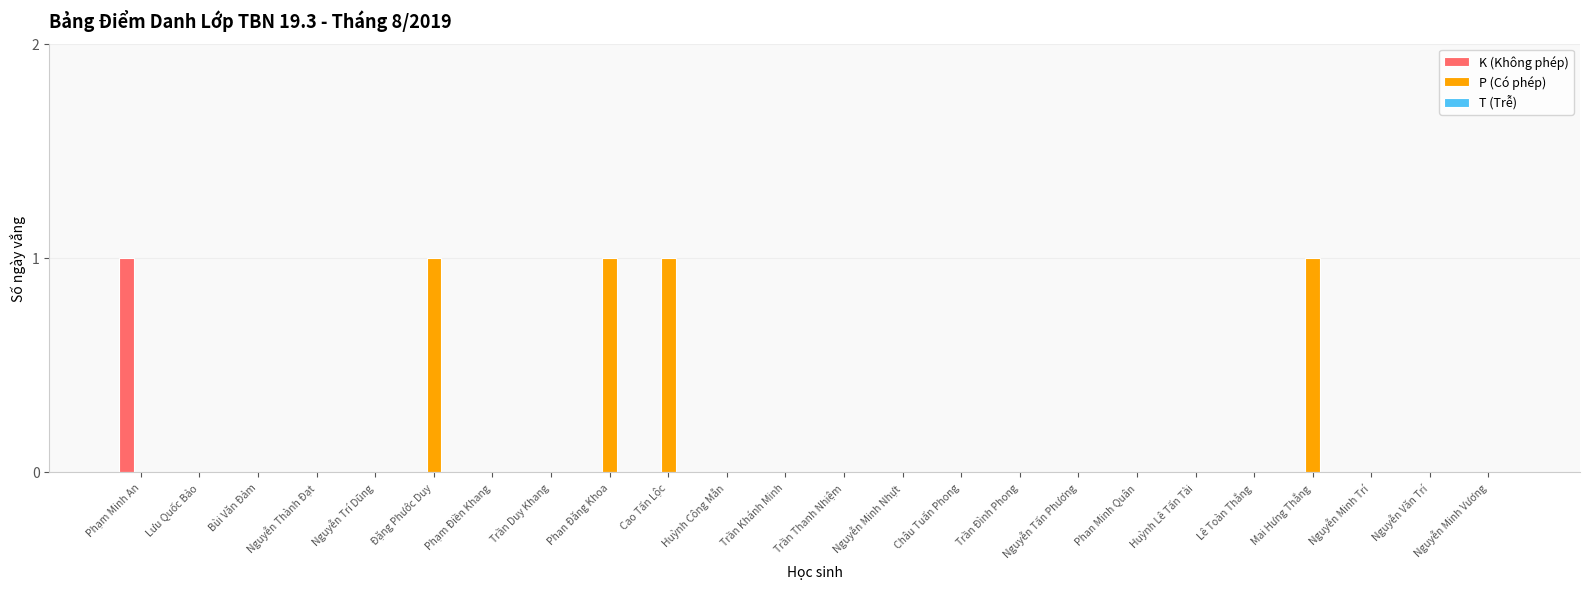

Count the number of data series in this chart.

2